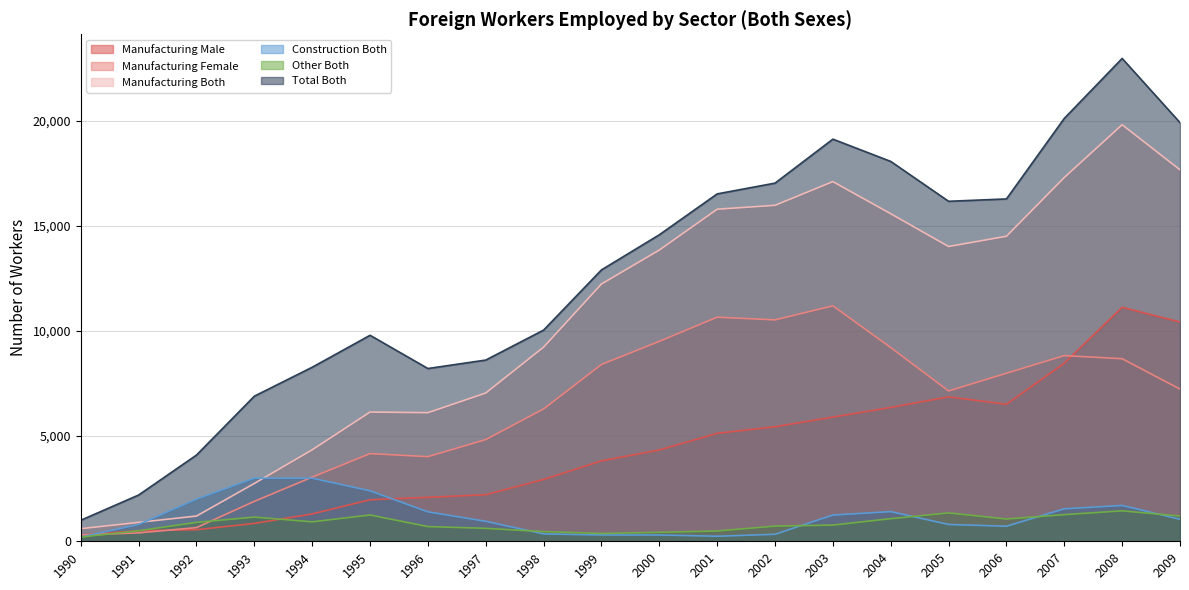

How many interior local peaks does the Manufacturing Female series have?

4